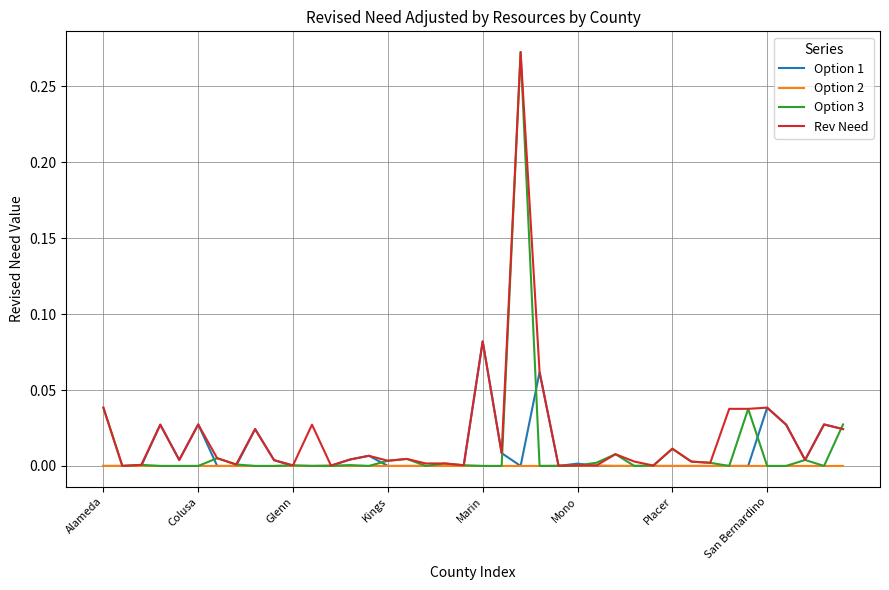

Which series has the largest range (max minus min)?

Option 3